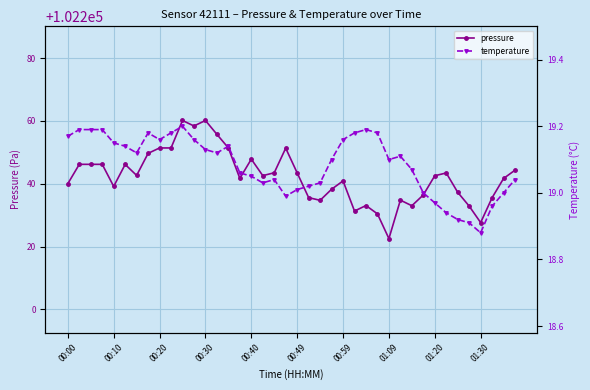

How many data points in temperature are less than 19?

7